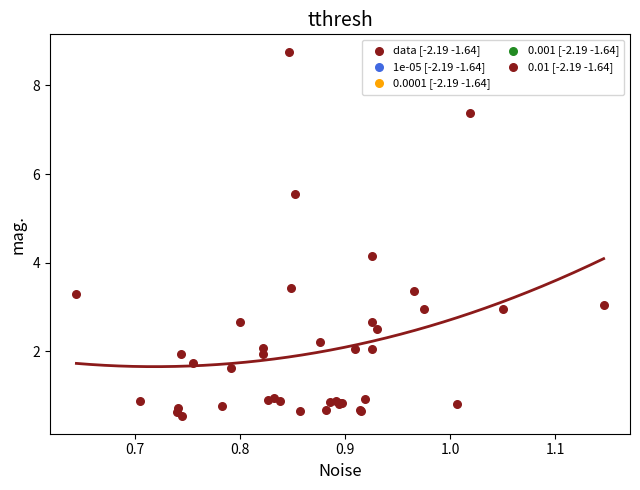

What Y value in the scatter plot is closest to 4?

4.2